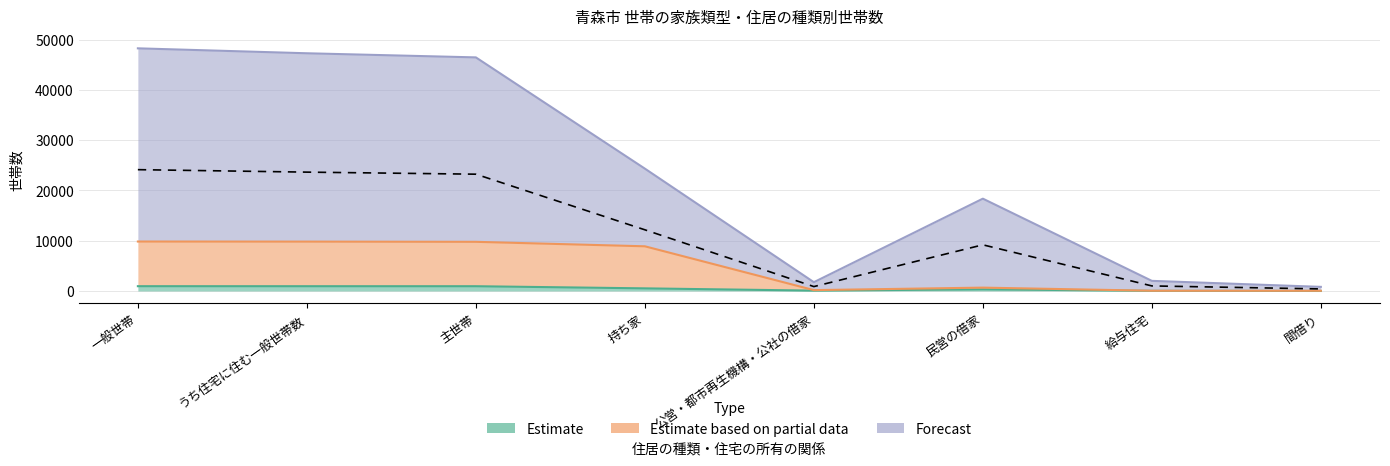

What is the label of the 1st point from the right?

間借り